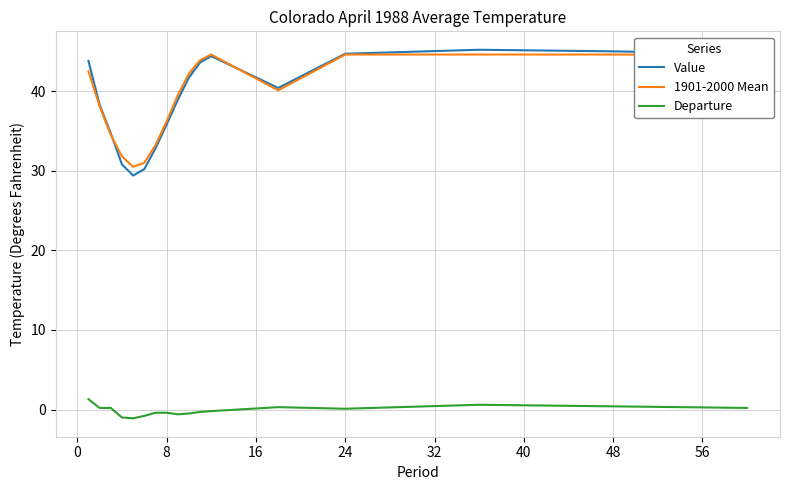

Does the chart have visible grid lines?

Yes